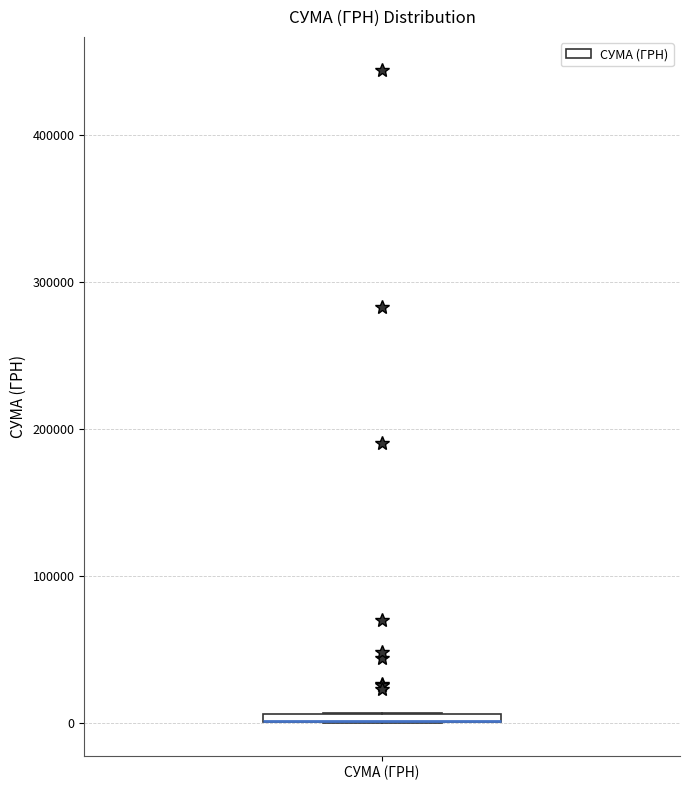

Where is the lower edge of the box for СУМА (ГРН) on the y-axis? The values are not printed on the chart, so give them approximately, as read against the axis.

0